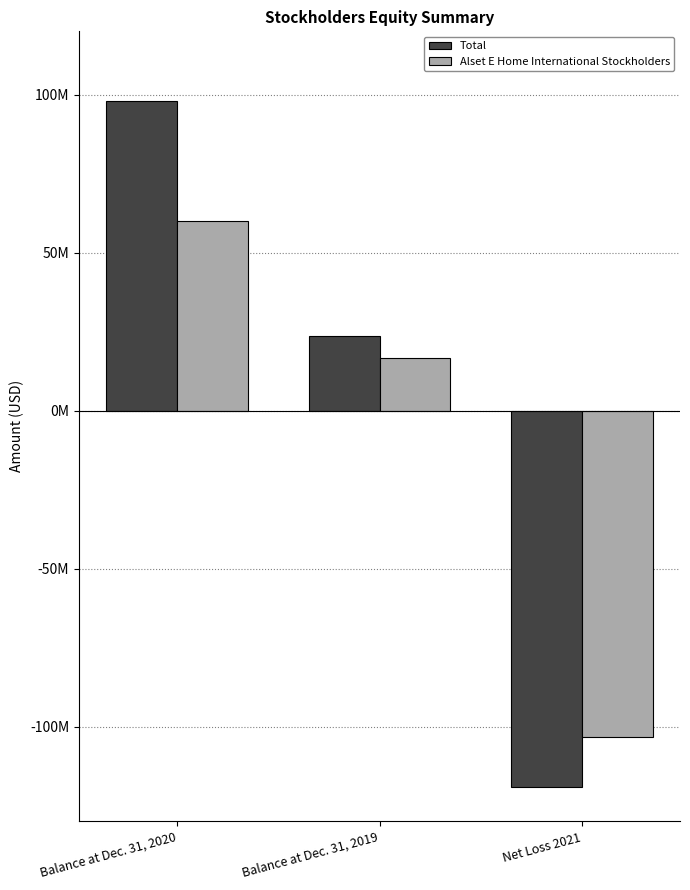

Does the chart contain any negative values?

Yes